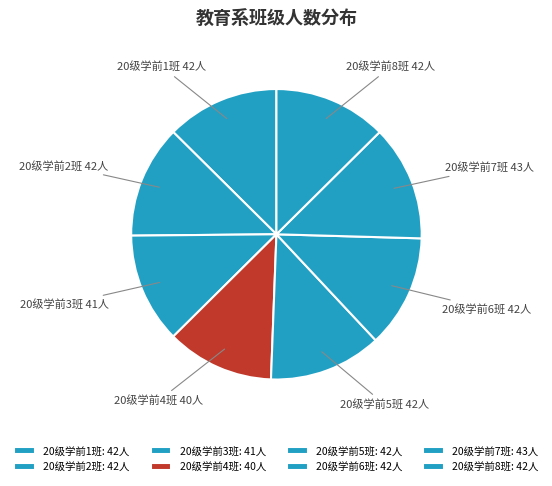

How many segments does this pie chart have?

8